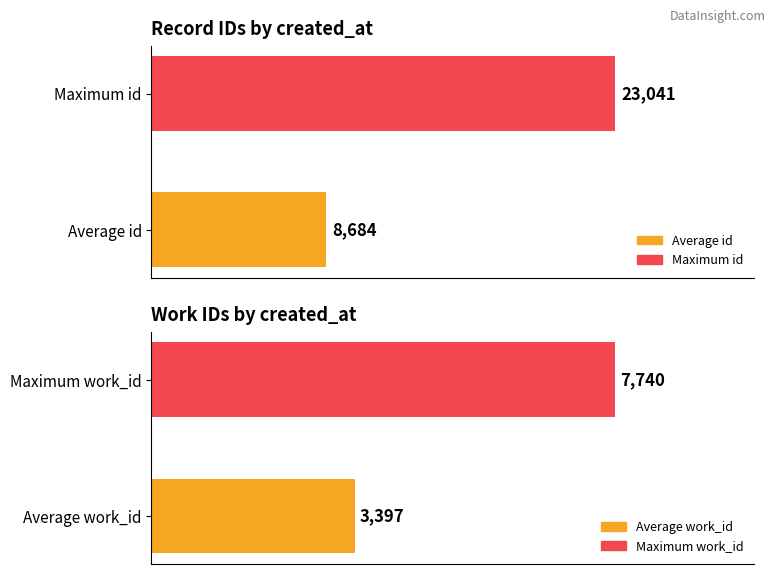

Is it true that work_id equals 5677 at 2006-10-09?

False